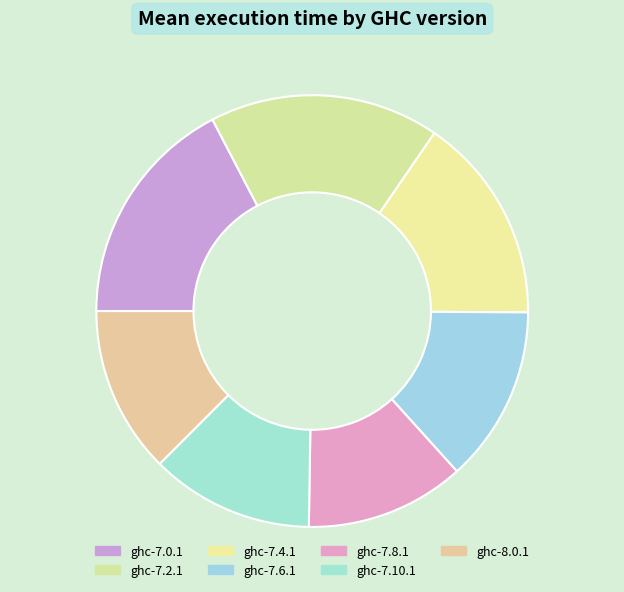

Is there any slice that represents more than half of the pie?

No